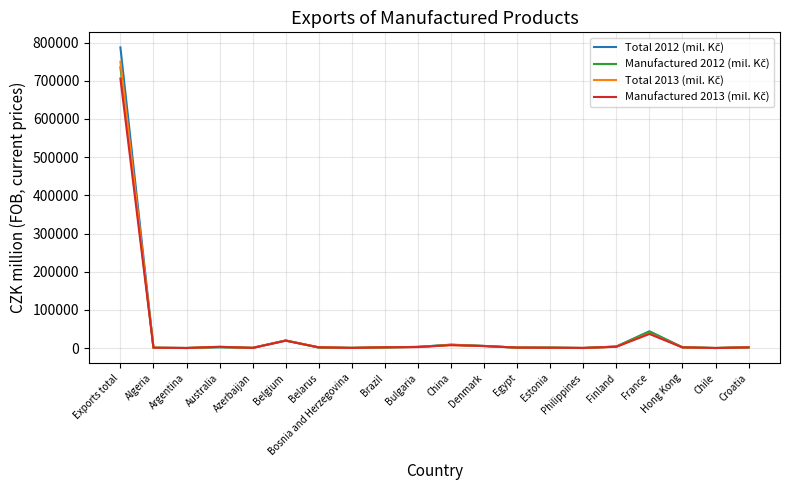

What is the spread (max minus min) of values at Exports total?

81617